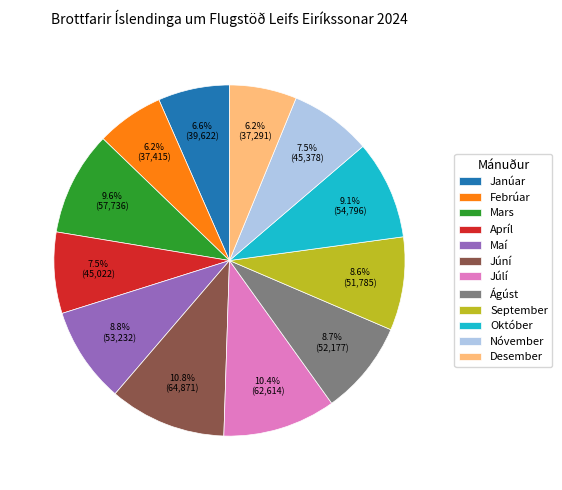

Combined, do Júní and Júlí account for over 50%?

No